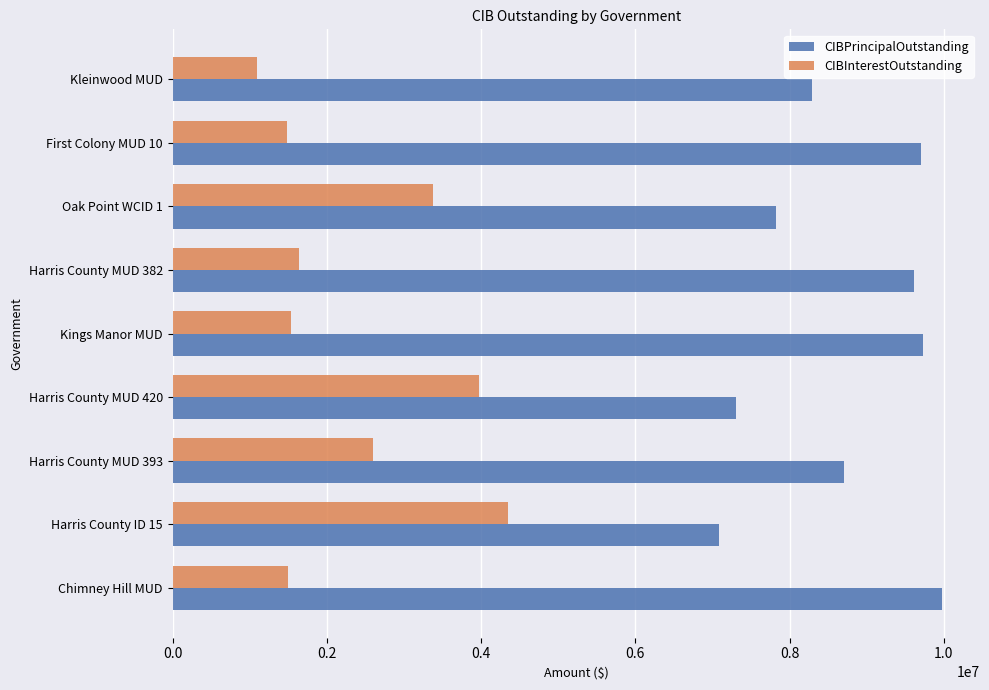

What are all the series names shown in the legend?

CIBPrincipalOutstanding, CIBInterestOutstanding